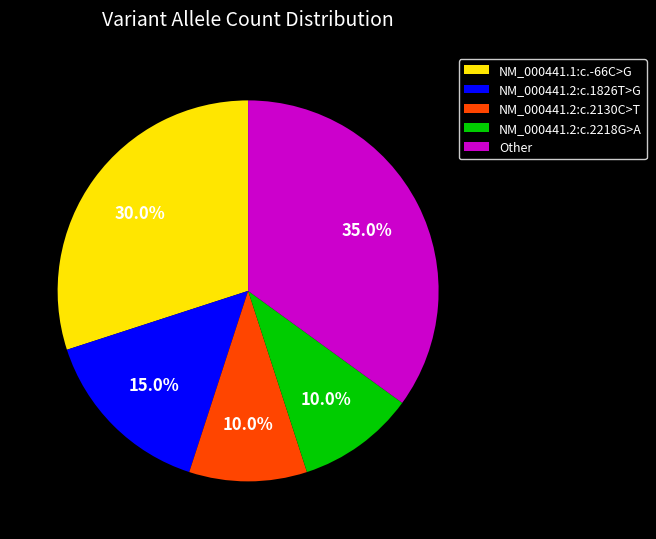

To the nearest percent, what is the difference between the Other and NM_000441.2:c.2130C>T slice percentages?

25%